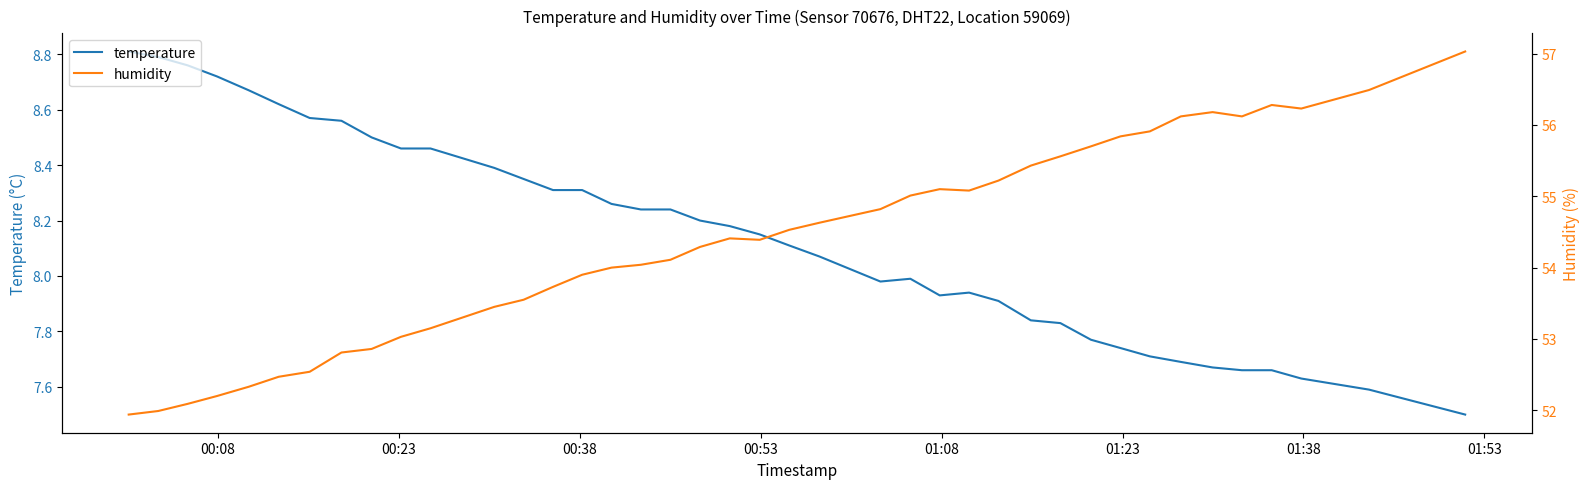

Which series has the largest total across all categories?

humidity